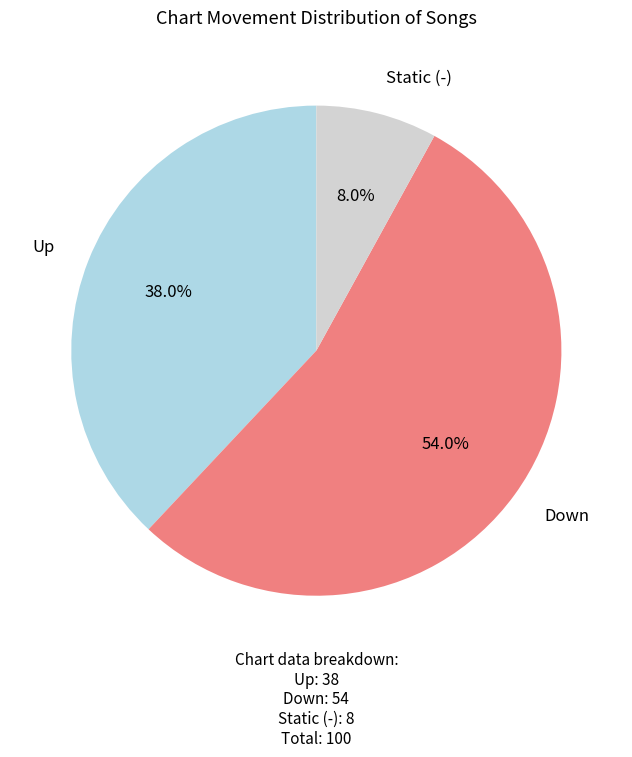

Is there any slice that represents more than half of the pie?

Yes